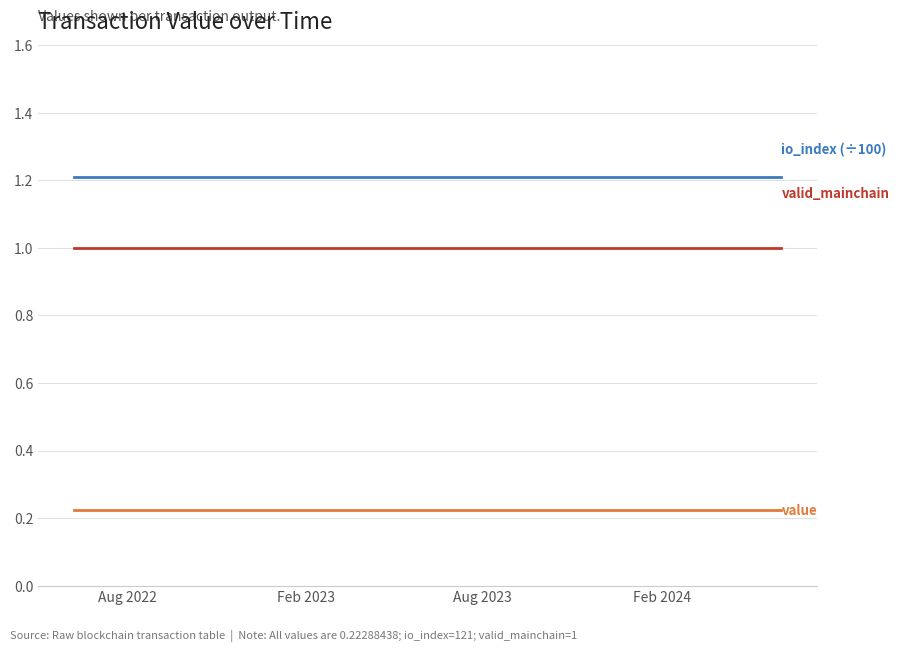

What is the greatest value displayed?

1.2